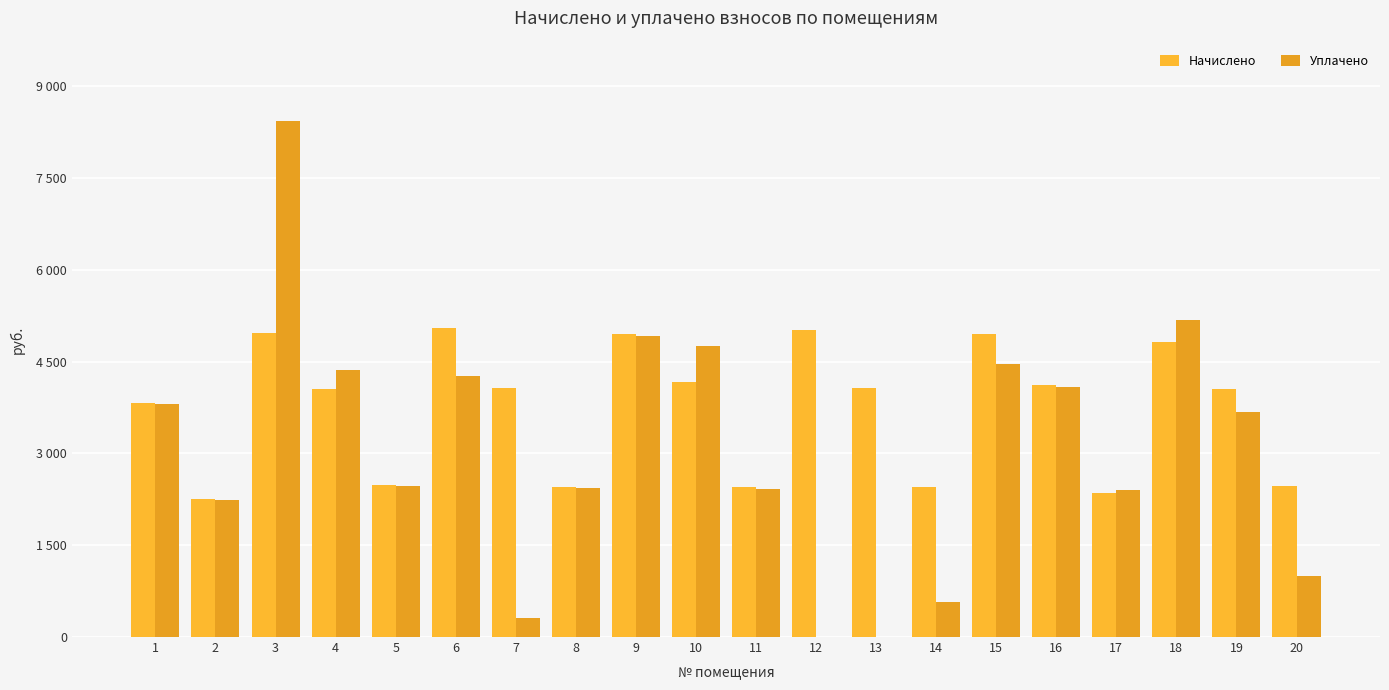

What is the spread (max minus min) of values at 13?

4075.9